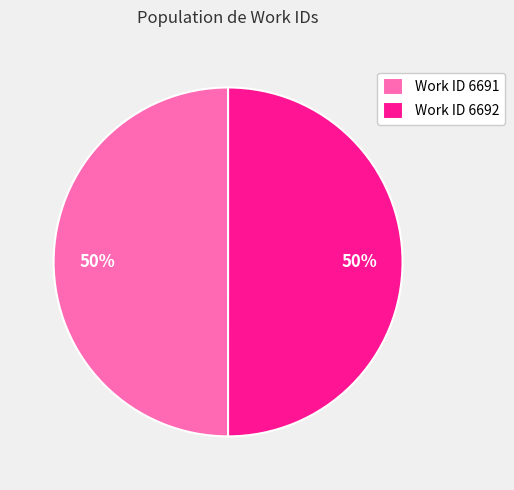

What is the ratio of the value at Work ID 6692 to the value at Work ID 6691?

1.0